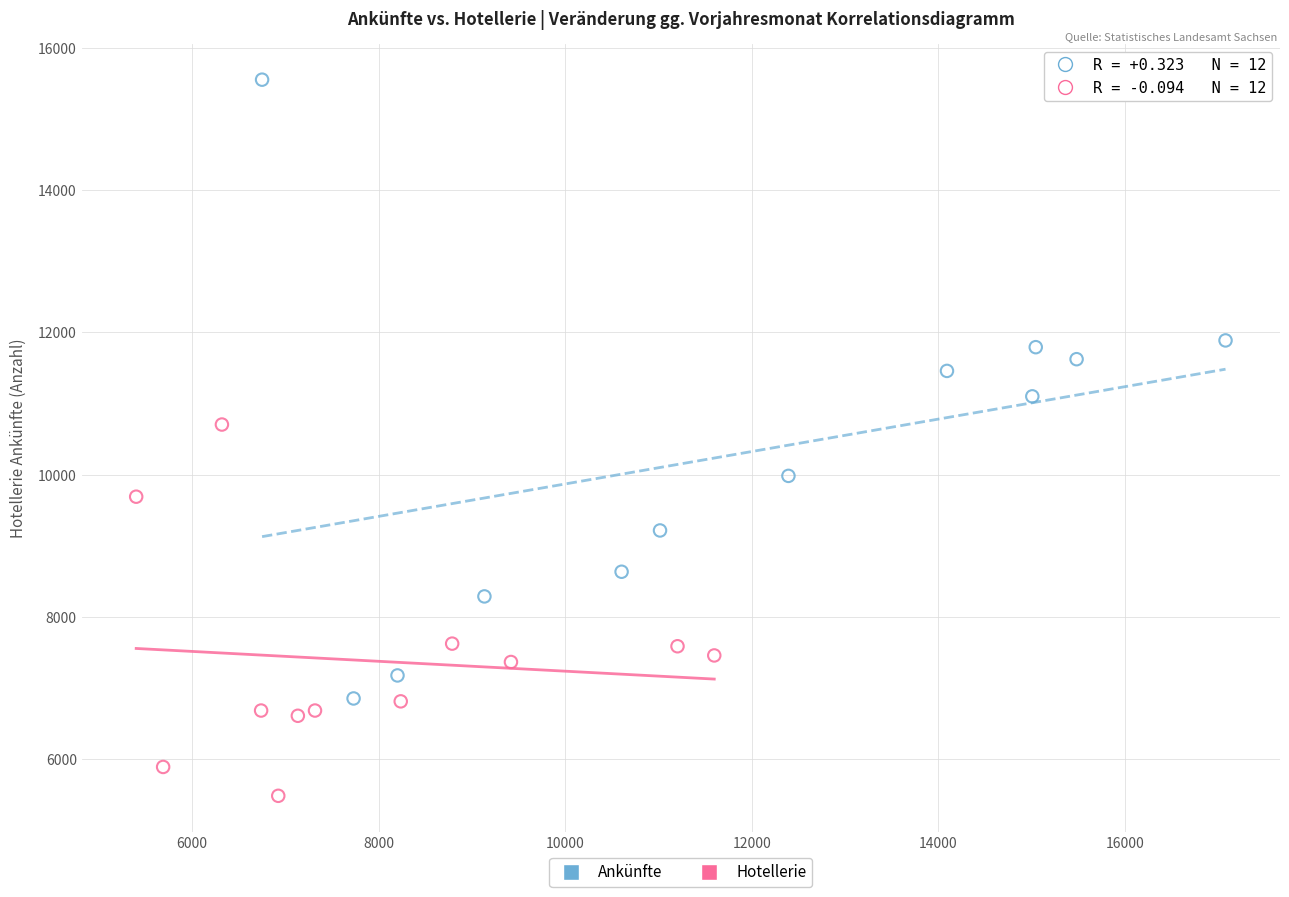

Which series contains the highest Y value?

Ankünfte